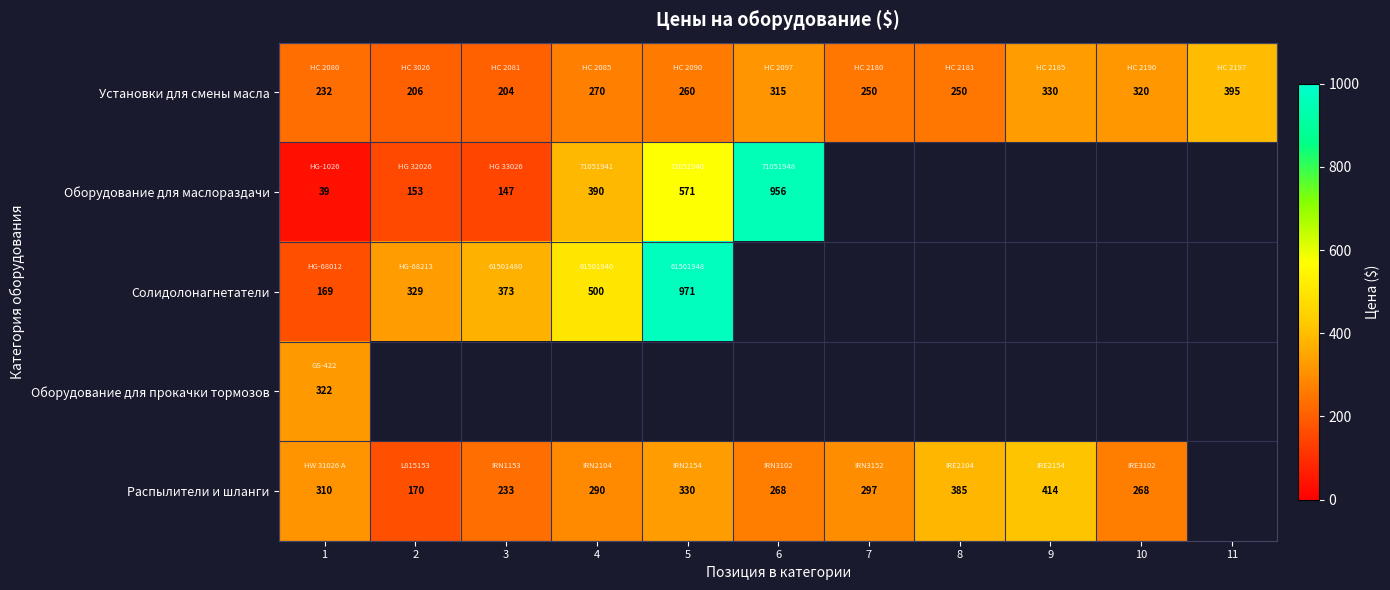

Which category has the highest value in the Солидолонагнетатели series?

5